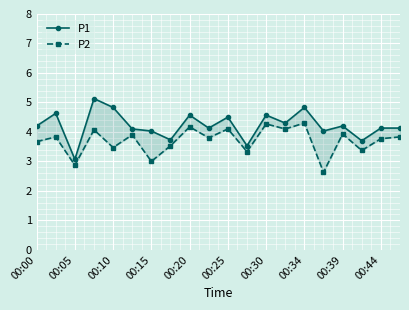

True or false: P1 has more than 0 points higher than both neighbors.

True